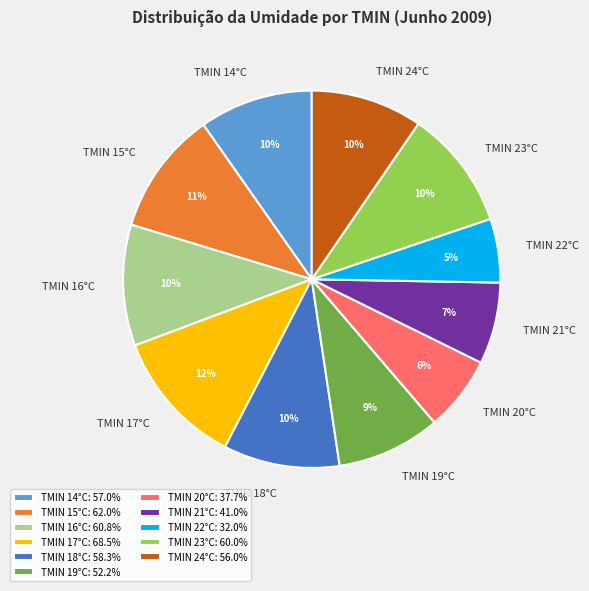

To the nearest percent, what is the combined percentage of TMIN 14°C and TMIN 19°C?

19%